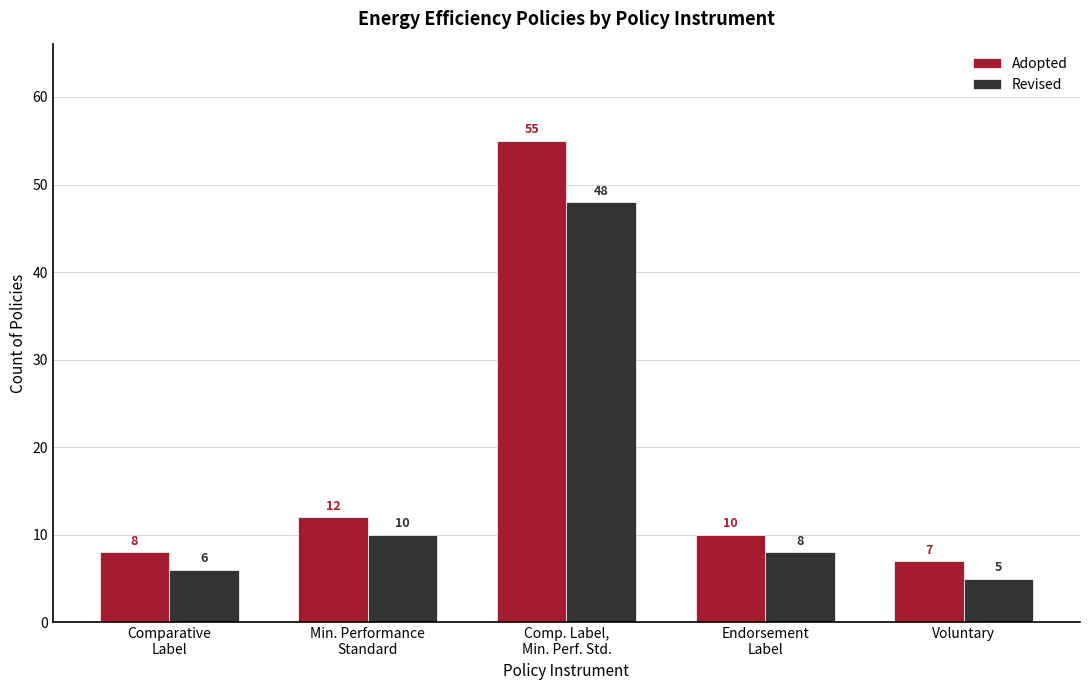

What is the label of the 1st bar from the left?

Comparative
Label